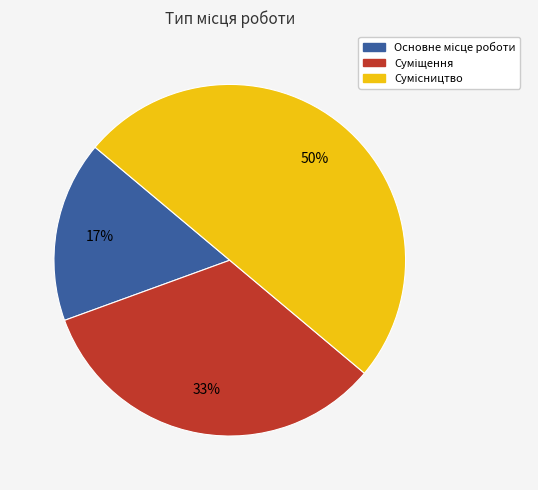

To the nearest percent, what is the difference between the largest and smallest slice percentages?

33%